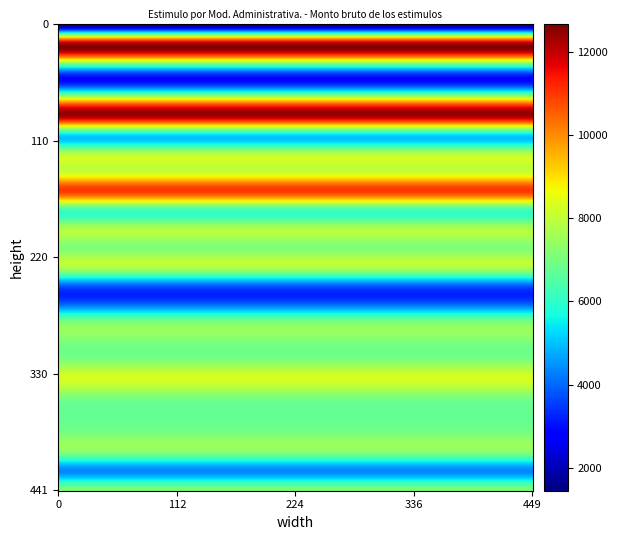

Reading left to right, list all the values displayed in this chart.

1: 1451.6	11797.5	8310.3	2861.0	8342.4	12149.1	5172.9	7954.2	8187.3	10963.5	6209.1	7802.4	7107.6	7884.9	4026.6	3909.2	7107.6	7107.6	7082.7	8305.2	7068.0	6737.4	7082.7	7071.6	4385.6	7068.0
2: 1451.6	11797.5	8310.3	2861.0	8342.4	12149.1	5172.9	7954.2	8187.3	10963.5	6209.1	7802.4	7107.6	7884.9	4026.6	3909.2	7107.6	7107.6	7082.7	8305.2	7068.0	6737.4	7082.7	7071.6	4385.6	7068.0
3: 1451.6	11797.5	8310.3	2861.0	8342.4	12149.1	5172.9	7954.2	8187.3	10963.5	6209.1	7802.4	7107.6	7884.9	4026.6	3909.2	7107.6	7107.6	7082.7	8305.2	7068.0	6737.4	7082.7	7071.6	4385.6	7068.0
4: 1451.6	11797.5	8310.3	2861.0	8342.4	12149.1	5172.9	7954.2	8187.3	10963.5	6209.1	7802.4	7107.6	7884.9	4026.6	3909.2	7107.6	7107.6	7082.7	8305.2	7068.0	6737.4	7082.7	7071.6	4385.6	7068.0
5: 1451.6	11797.5	8310.3	2861.0	8342.4	12149.1	5172.9	7954.2	8187.3	10963.5	6209.1	7802.4	7107.6	7884.9	4026.6	3909.2	7107.6	7107.6	7082.7	8305.2	7068.0	6737.4	7082.7	7071.6	4385.6	7068.0